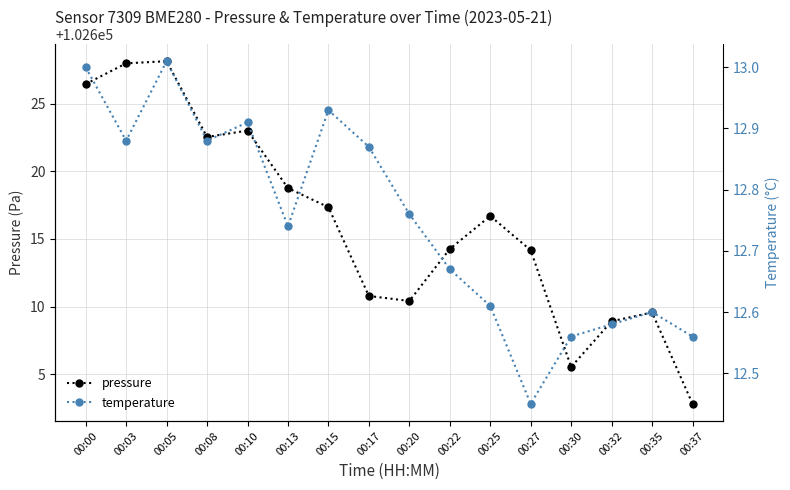

Where is temperature nearest to the value 12?

00:27